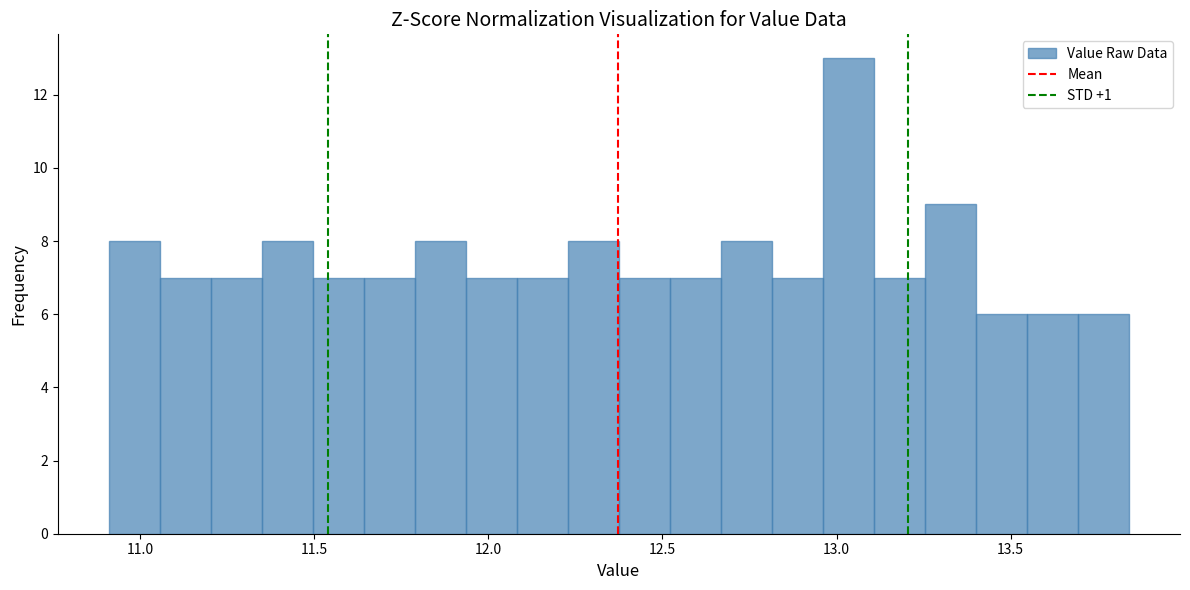

Around what value on the x-axis is the tallest bar? Give the approximate position of its centre, as read against the axis.

13.05